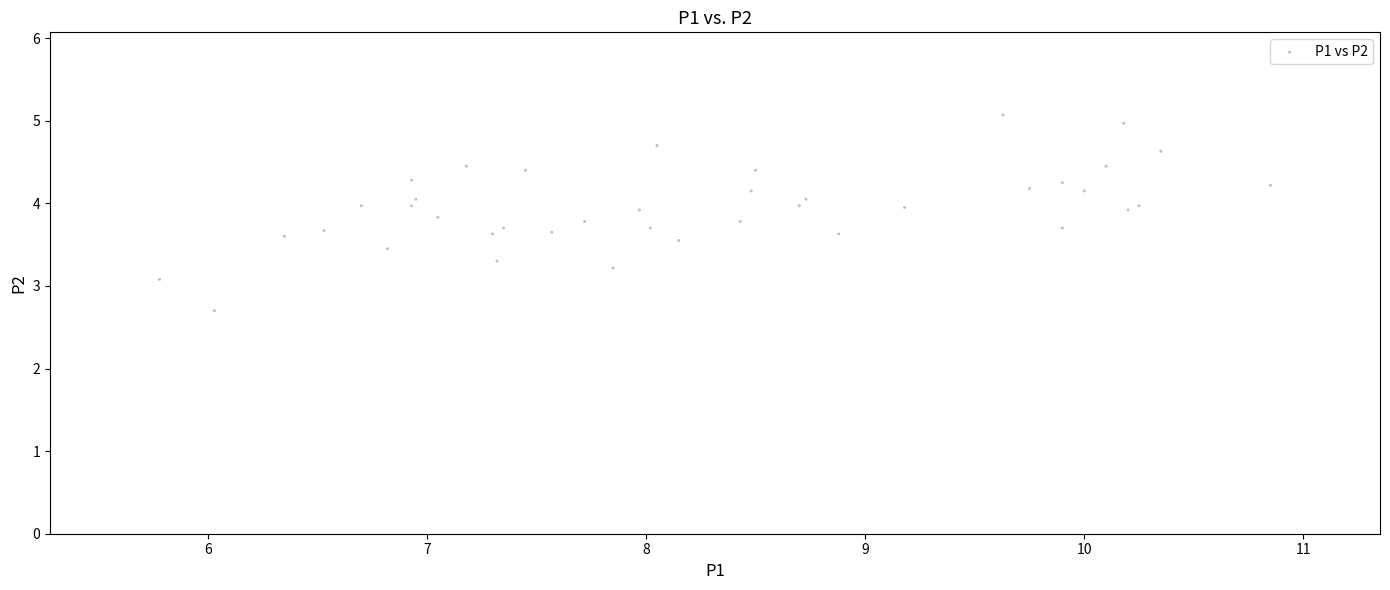

What Y value in the scatter plot is closest to 3?

3.1